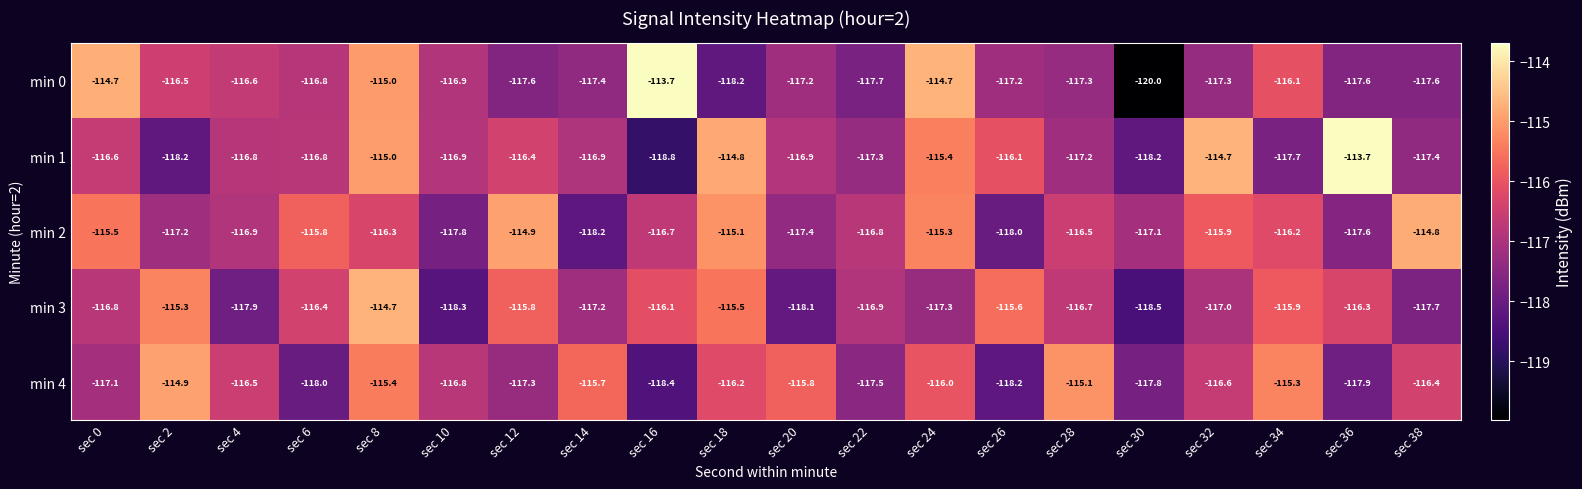

What is the sum of all min 1 values?

-2331.8